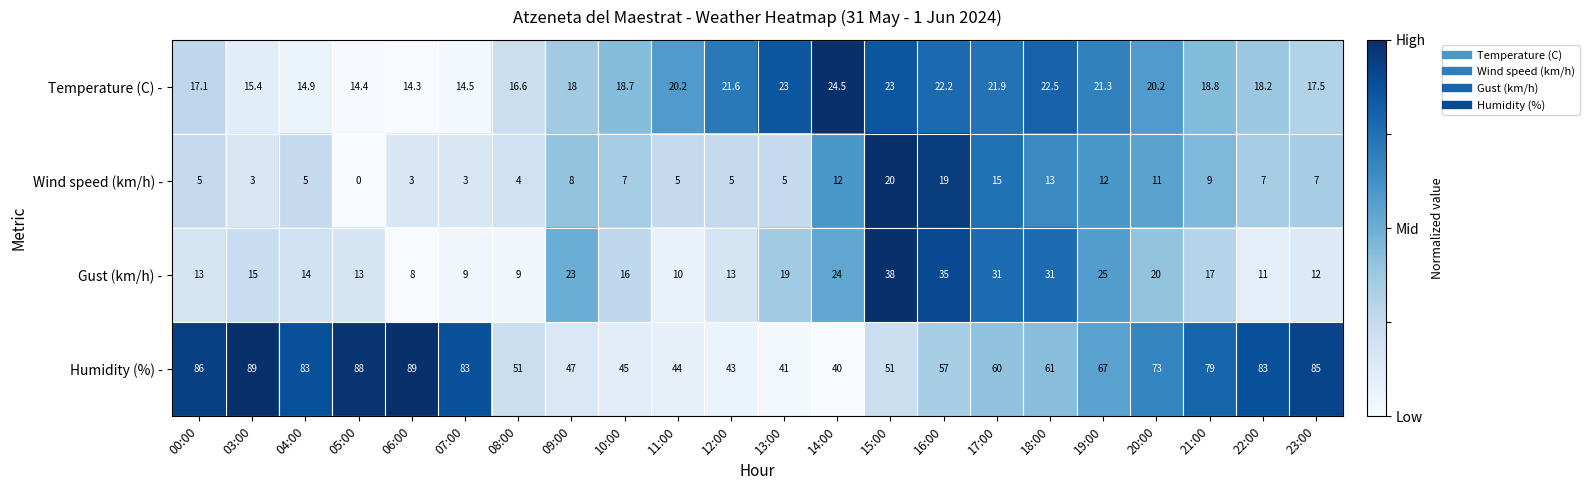

Which series changed the most between 11:00 and 15:00?

Gust (km/h) -